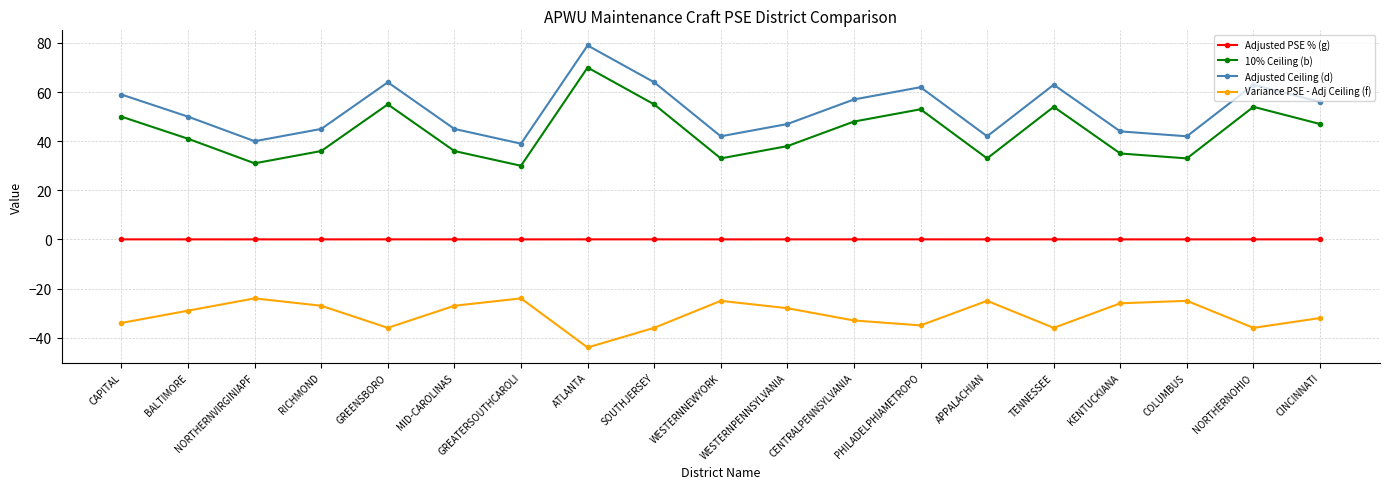

Which series has the largest total across all categories?

Adjusted Ceiling (d)